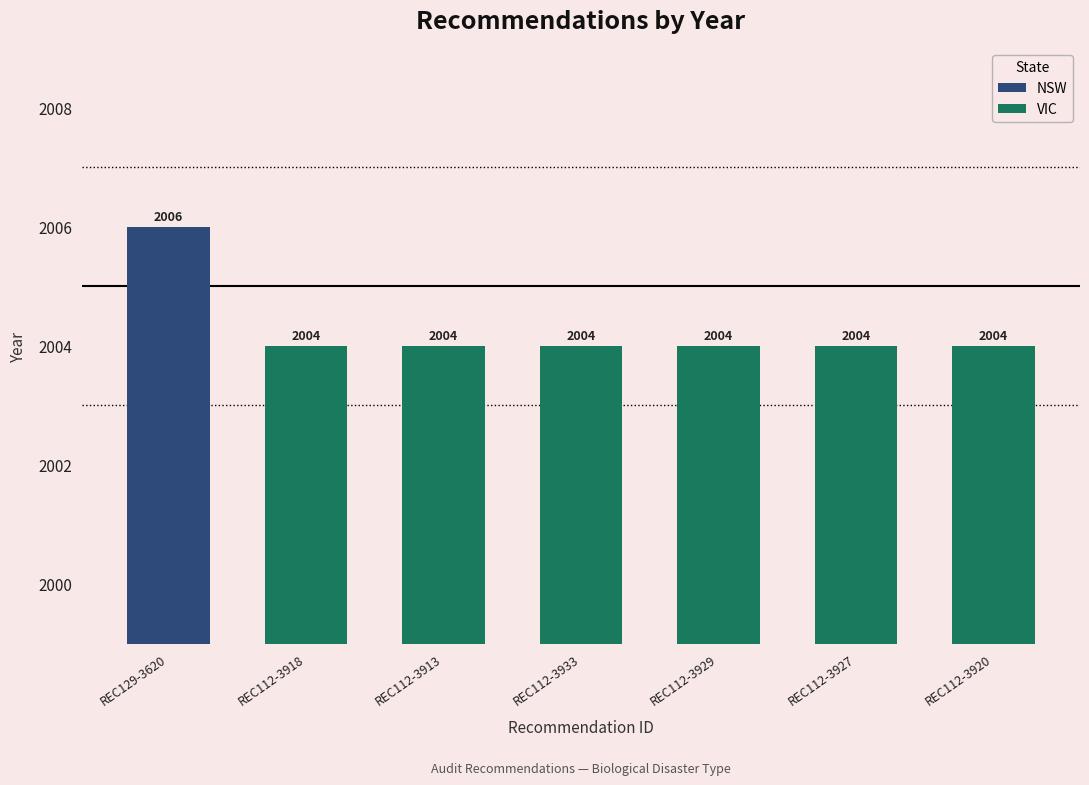

How many bars are there in total?

7